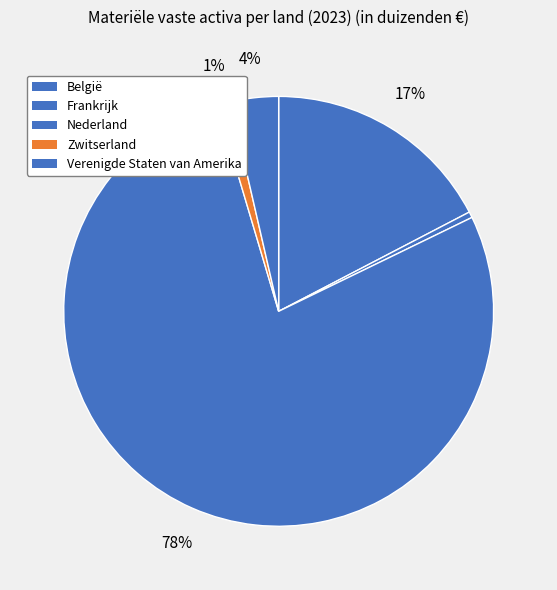

Count the number of slices in the pie.

5